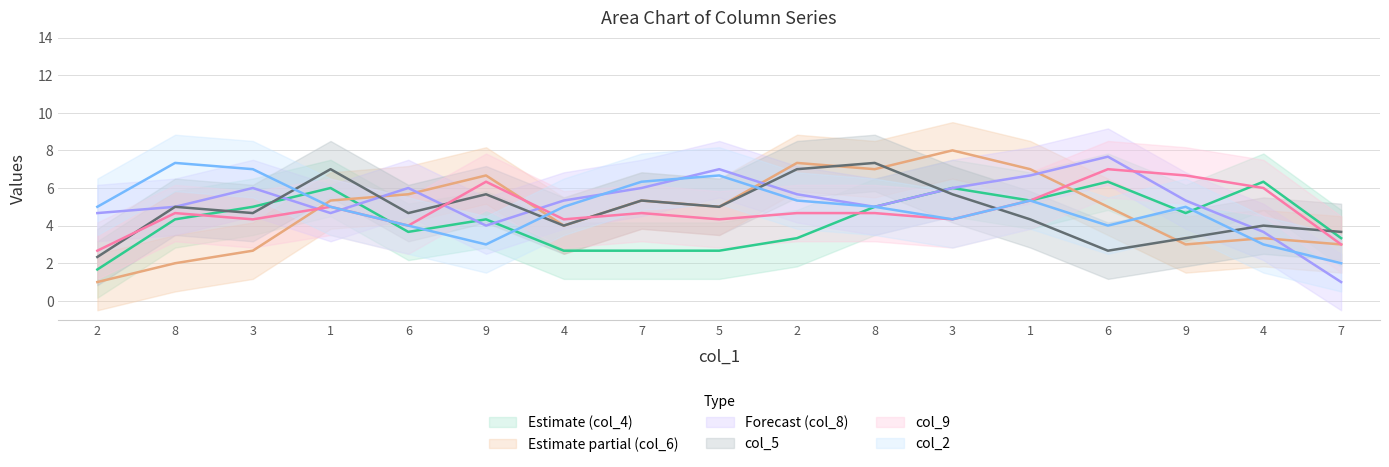

What is the maximum value for Forecast (col_8) (line)?

7.7